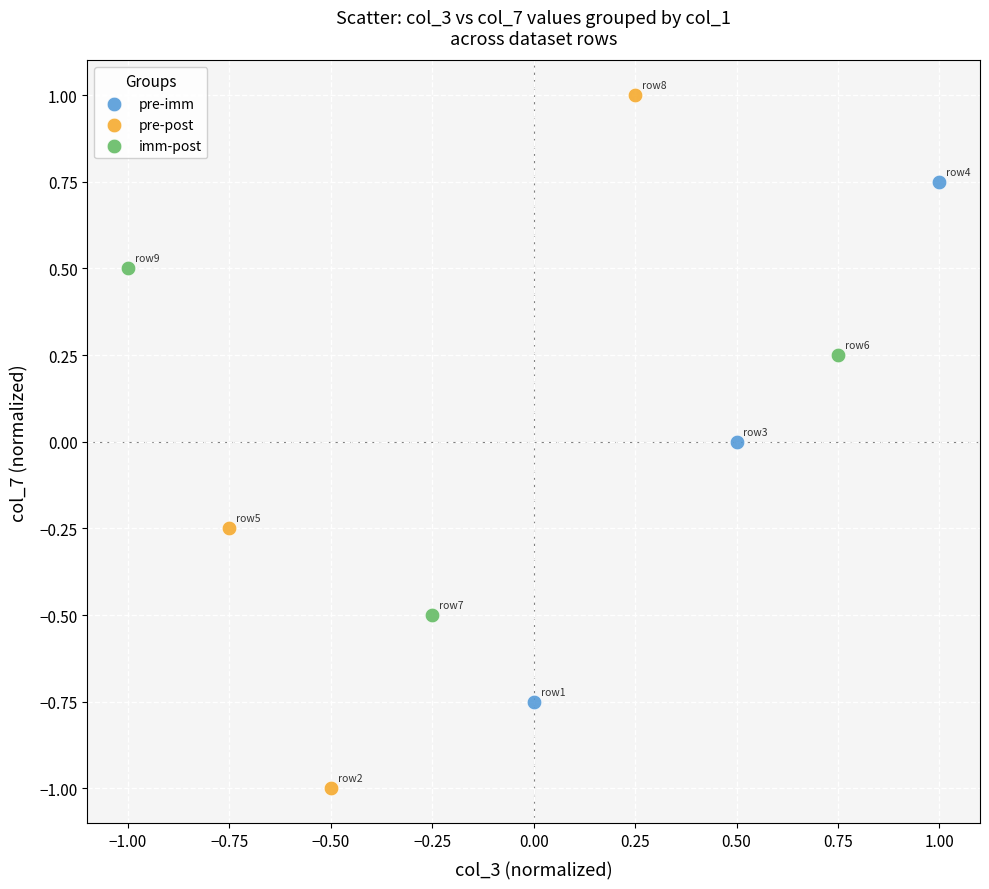

Which series has the largest Y range (max minus min)?

pre-post